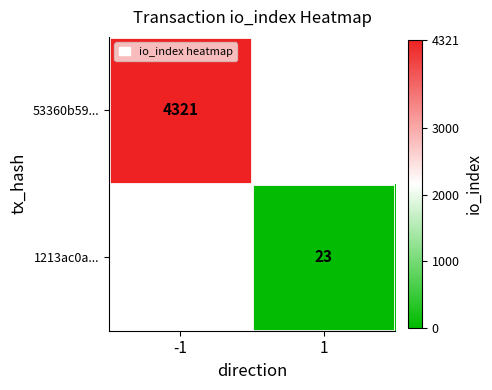

Is it true that 1213ac0a... equals 23 at 1?

True